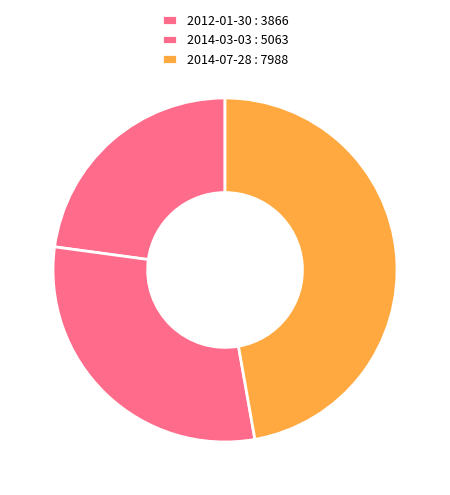

Is there a majority slice in this chart?

No